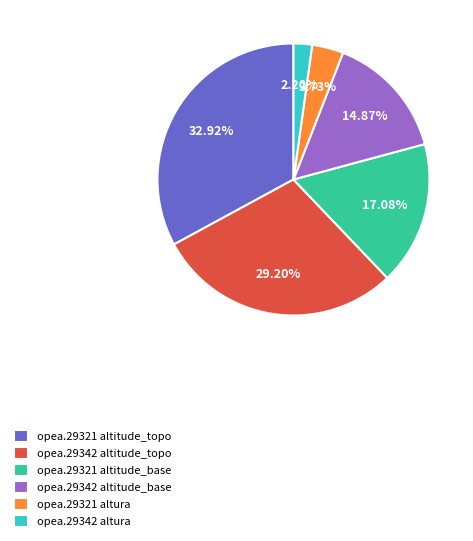

Approximately how many times larger is the value at opea.29342 altura compared to opea.29321 altura?

0.6